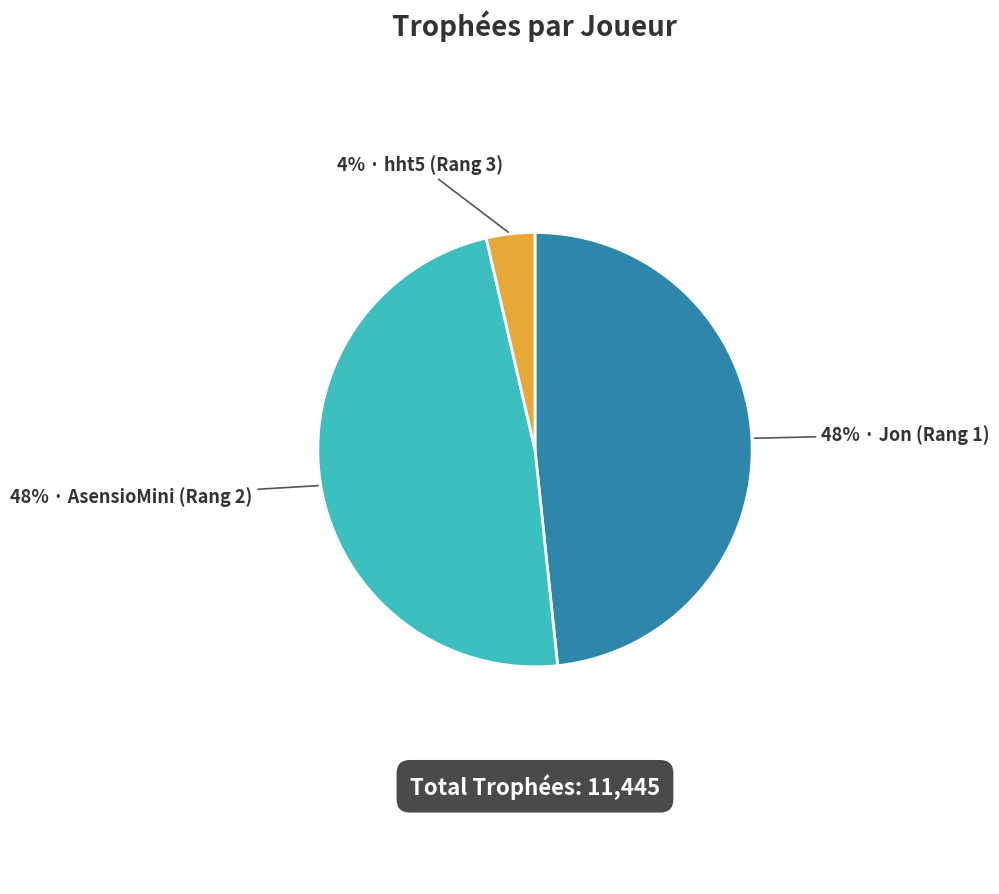

Does any single category account for the majority?

No